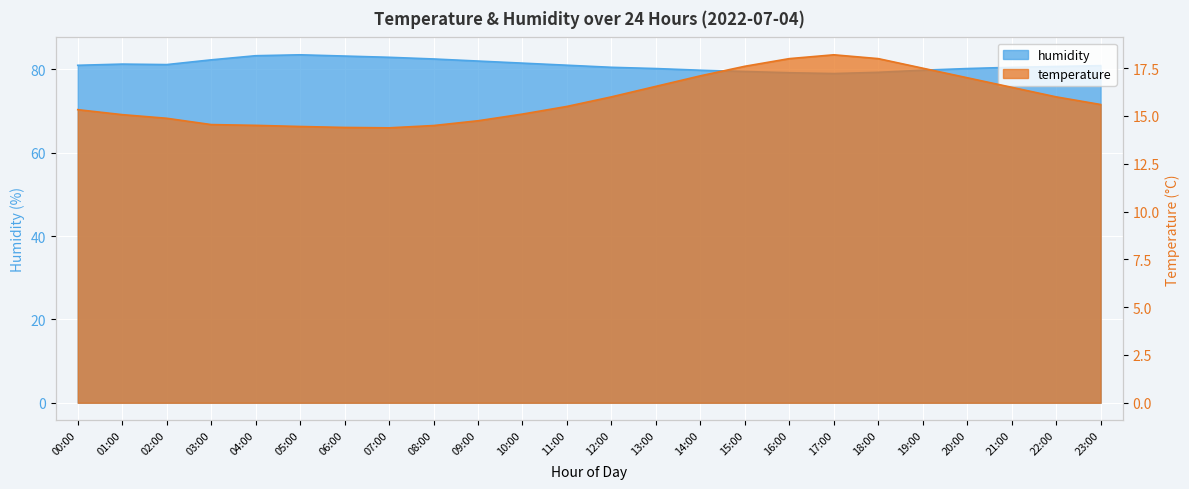

What is the minimum value for temperature?

14.4